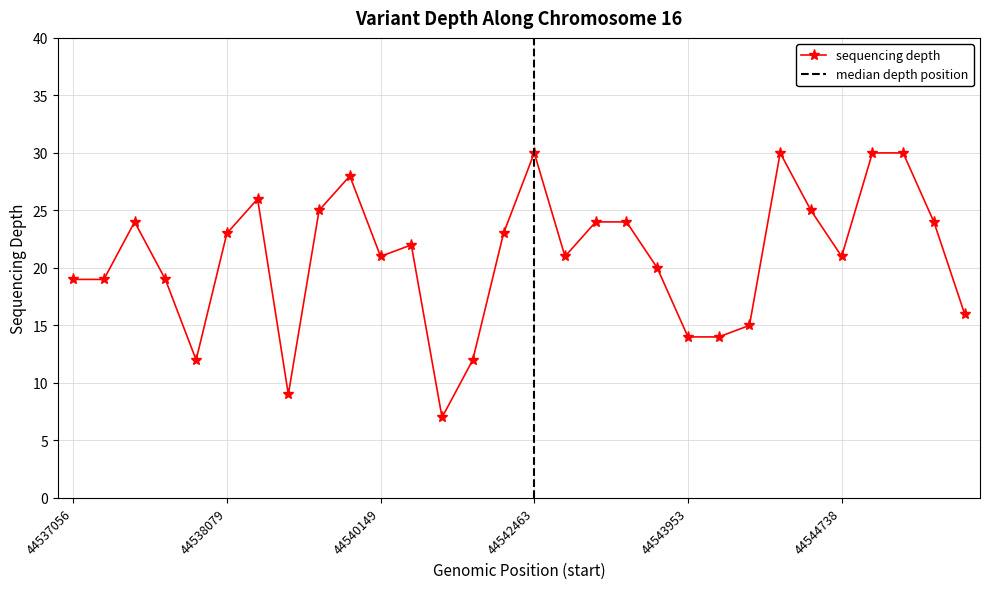

What is the maximum value for sequencing depth?

30